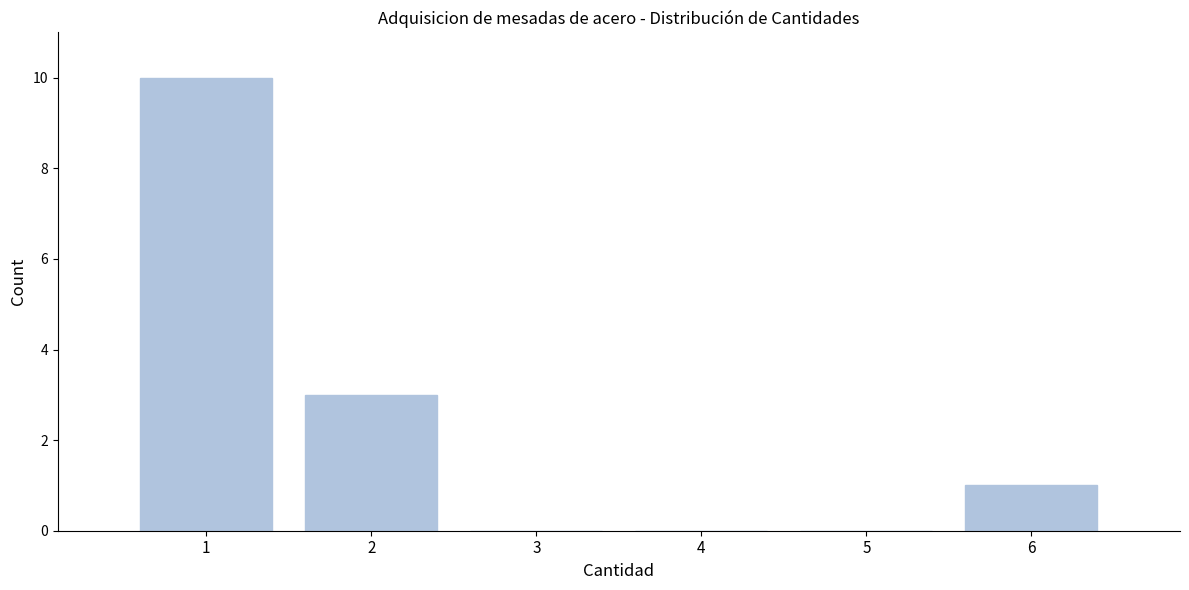

Reading left to right, list all the values displayed in this chart.

1=10	2=3	3=0	4=0	5=0	6=1